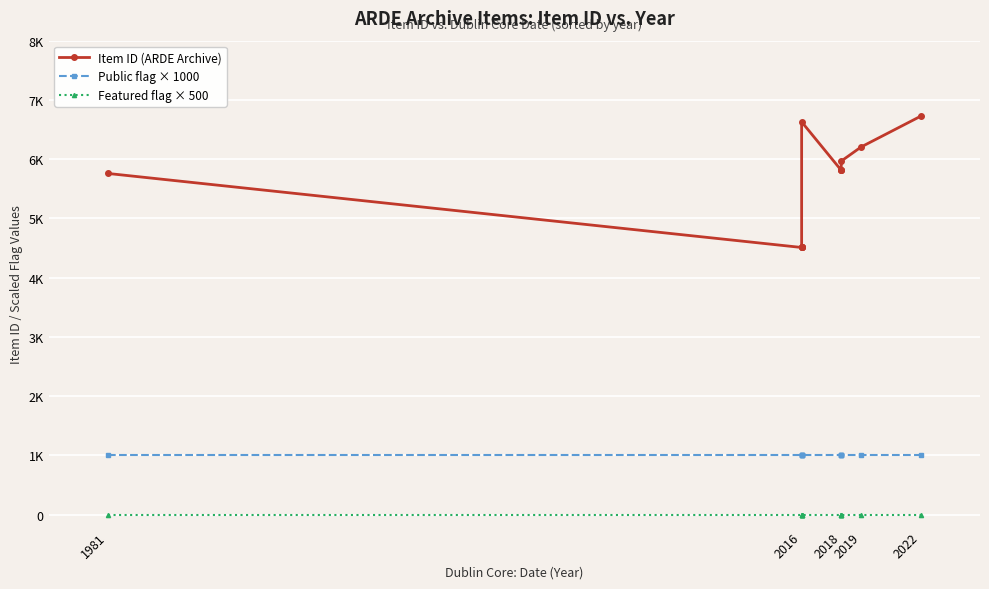

The Item ID (ARDE Archive) series shows 9113 at 2019. True or false?

False